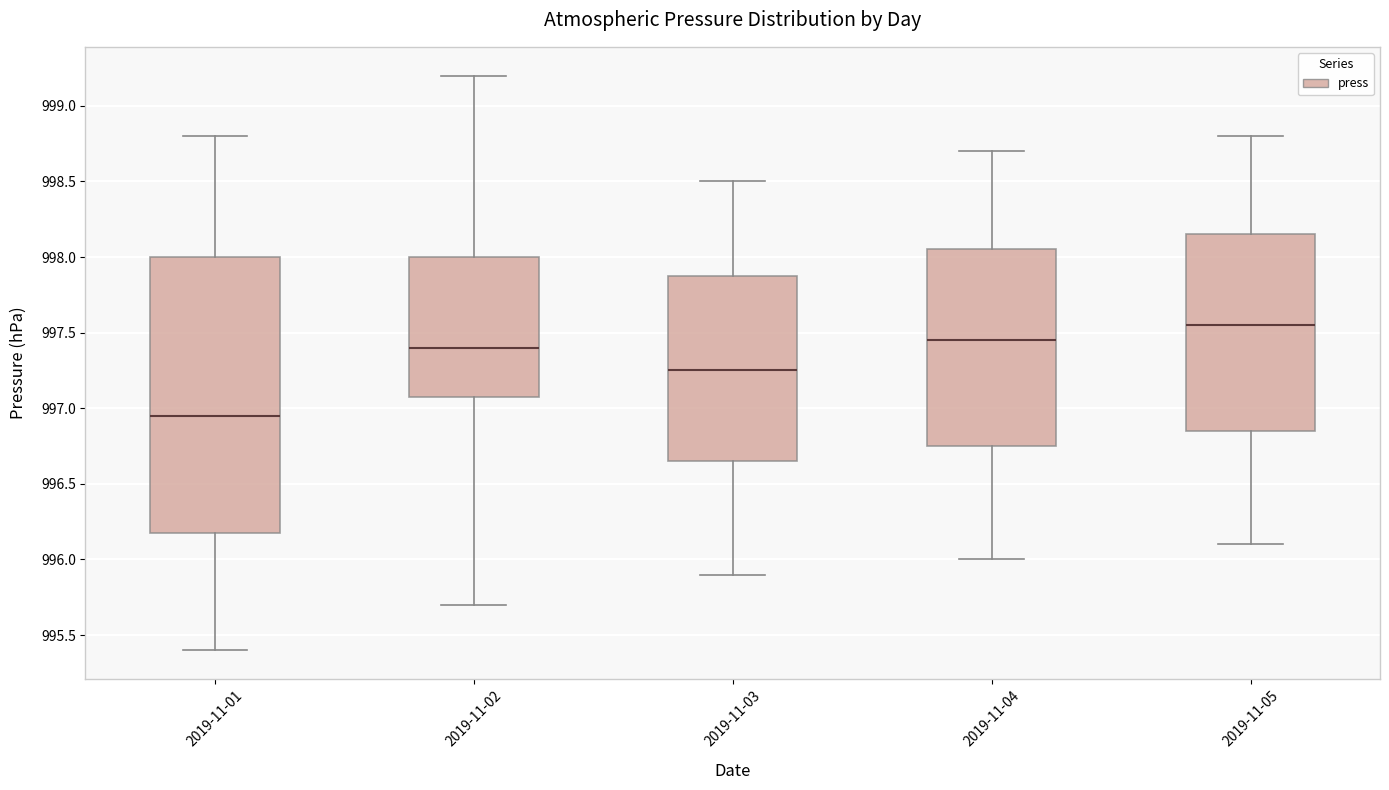

Reading left to right, read every box against the y-axis: the position of its median line, the range the box covers, and the ends of its whiskers. The values are not printed on the chart, so give them approximately, as read against the axis.

2019-11-01: median 996.95, box 996.20 to 998.00, whiskers 995.40 to 998.80
2019-11-02: median 997.40, box 997.10 to 998.00, whiskers 995.70 to 999.20
2019-11-03: median 997.25, box 996.65 to 997.90, whiskers 995.90 to 998.50
2019-11-04: median 997.45, box 996.75 to 998.05, whiskers 996.00 to 998.70
2019-11-05: median 997.55, box 996.85 to 998.15, whiskers 996.10 to 998.80